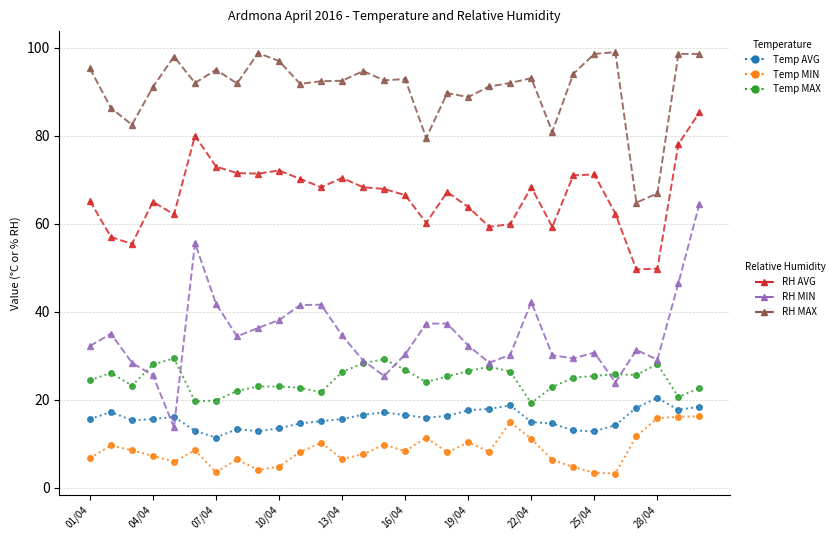

What is the smallest value displayed?

3.2